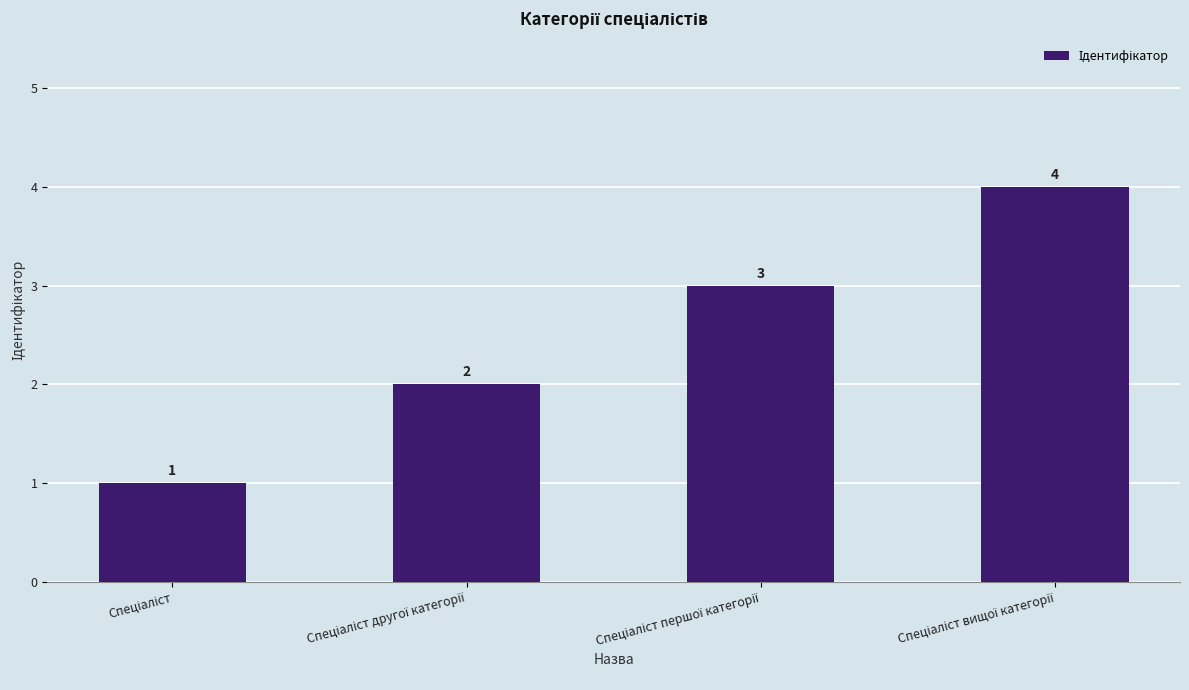

What is the value of the 3rd bar from the left?

3